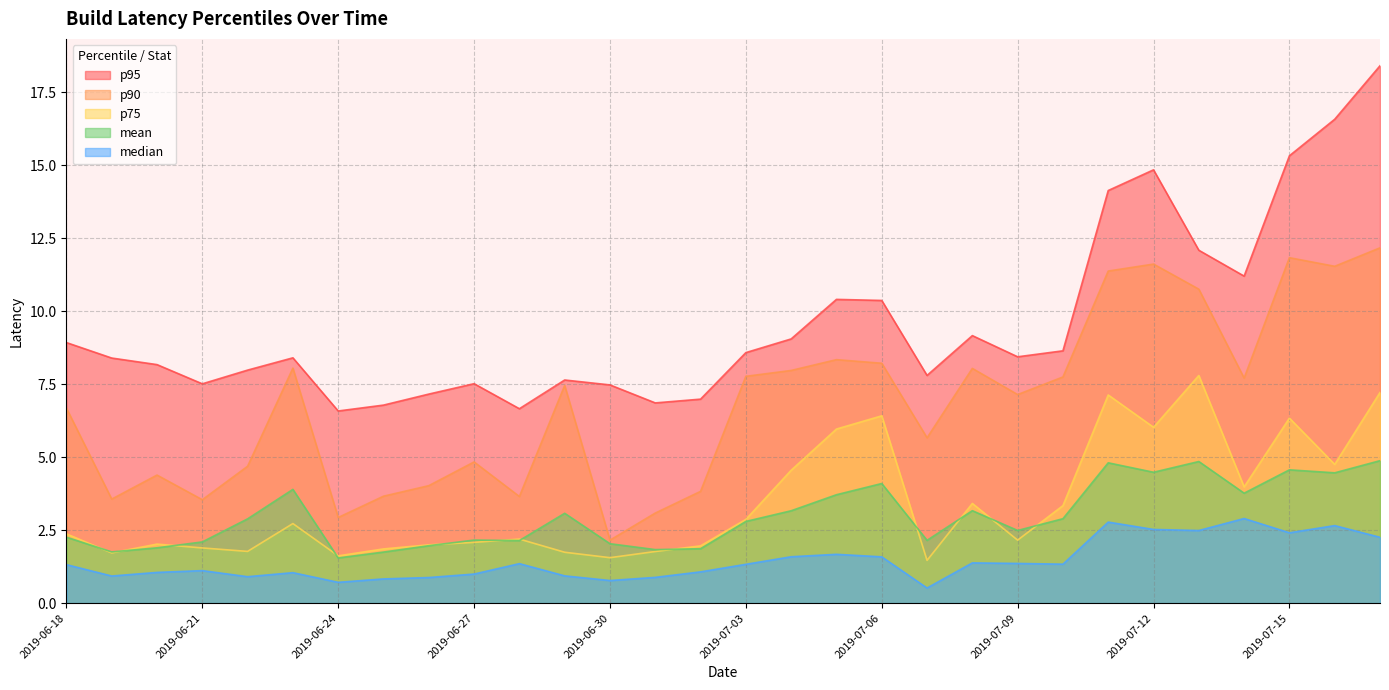

Reading right to left, transcribe all the data shown in this chart.

mean: 4.9	4.5	4.6	3.8	4.8	4.5	4.8	2.9	2.5	3.2	2.1	4.1	3.7	3.2	2.8	1.9	1.8	2.0	3.1	2.1	2.2	2.0	1.7	1.5	3.9	2.9	2.1	1.9	1.8	2.3
median: 2.3	2.7	2.4	2.9	2.5	2.5	2.8	1.3	1.4	1.4	0.5	1.6	1.7	1.6	1.3	1.1	0.9	0.8	0.9	1.4	1.0	0.9	0.8	0.7	1.0	0.9	1.1	1.1	0.9	1.3
p75: 7.2	4.7	6.3	4.0	7.8	6.0	7.1	3.3	2.2	3.4	1.5	6.4	6.0	4.5	2.9	2.0	1.8	1.6	1.7	2.2	2.1	2.0	1.9	1.6	2.7	1.8	1.9	2.0	1.7	2.4
p90: 12.2	11.5	11.8	7.7	10.7	11.6	11.4	7.7	7.1	8.0	5.7	8.2	8.3	8.0	7.8	3.8	3.1	2.2	7.5	3.6	4.8	4.0	3.7	2.9	8.0	4.7	3.5	4.4	3.6	6.7
p95: 18.4	16.6	15.3	11.2	12.1	14.8	14.1	8.6	8.4	9.2	7.8	10.4	10.4	9.0	8.6	7.0	6.9	7.5	7.6	6.7	7.5	7.2	6.8	6.6	8.4	8.0	7.5	8.2	8.4	8.9